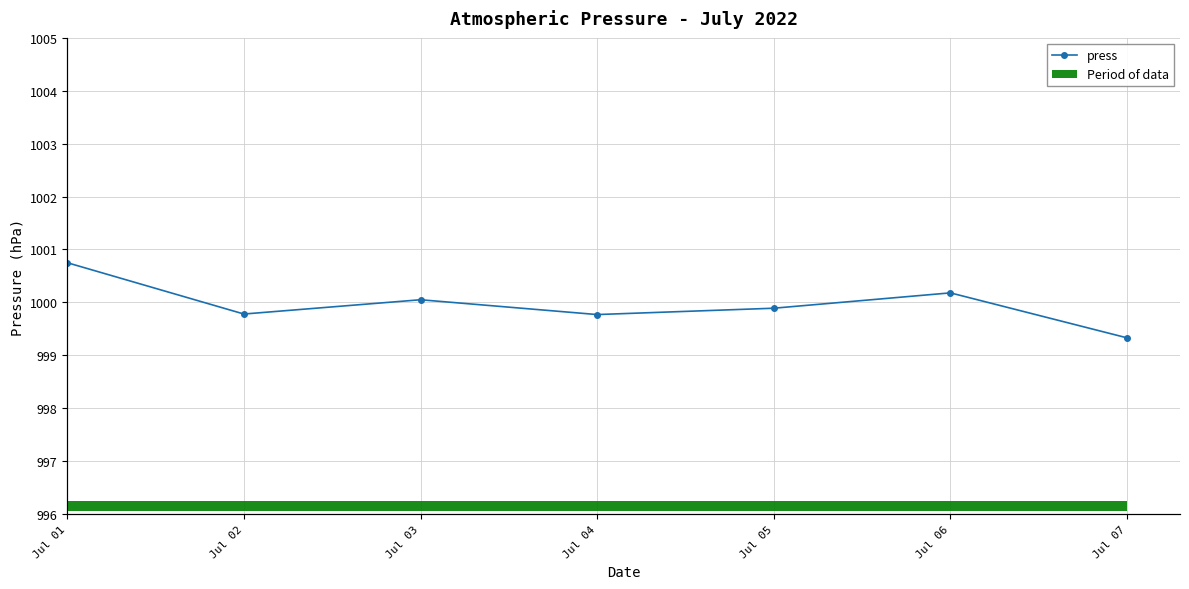

What value does the data have at Jul 03?

1000.0